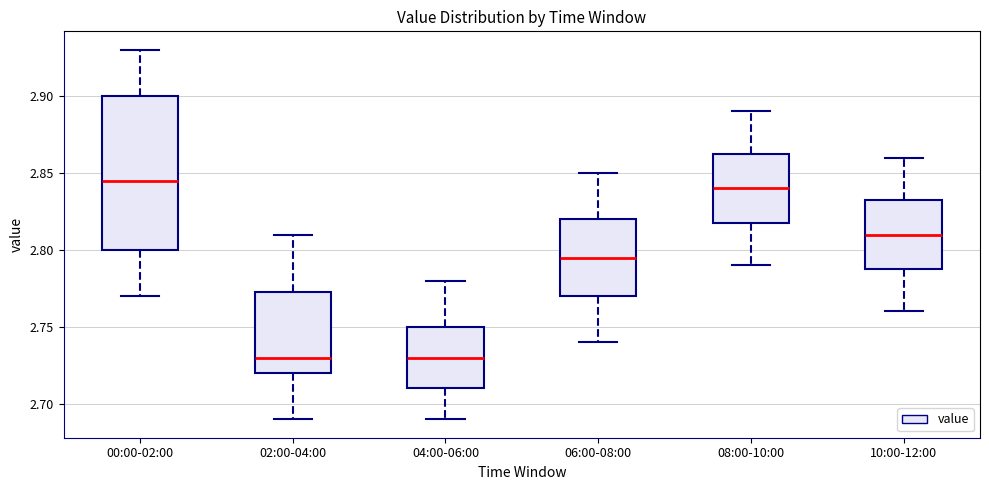

Reading left to right, read every box against the y-axis: the position of its median line, the range the box covers, and the ends of its whiskers. The values are not printed on the chart, so give them approximately, as read against the axis.

00:00-02:00: median 2.845, box 2.800 to 2.900, whiskers 2.770 to 2.930
02:00-04:00: median 2.730, box 2.720 to 2.775, whiskers 2.690 to 2.810
04:00-06:00: median 2.730, box 2.710 to 2.750, whiskers 2.690 to 2.780
06:00-08:00: median 2.795, box 2.770 to 2.820, whiskers 2.740 to 2.850
08:00-10:00: median 2.840, box 2.820 to 2.865, whiskers 2.790 to 2.890
10:00-12:00: median 2.810, box 2.790 to 2.835, whiskers 2.760 to 2.860